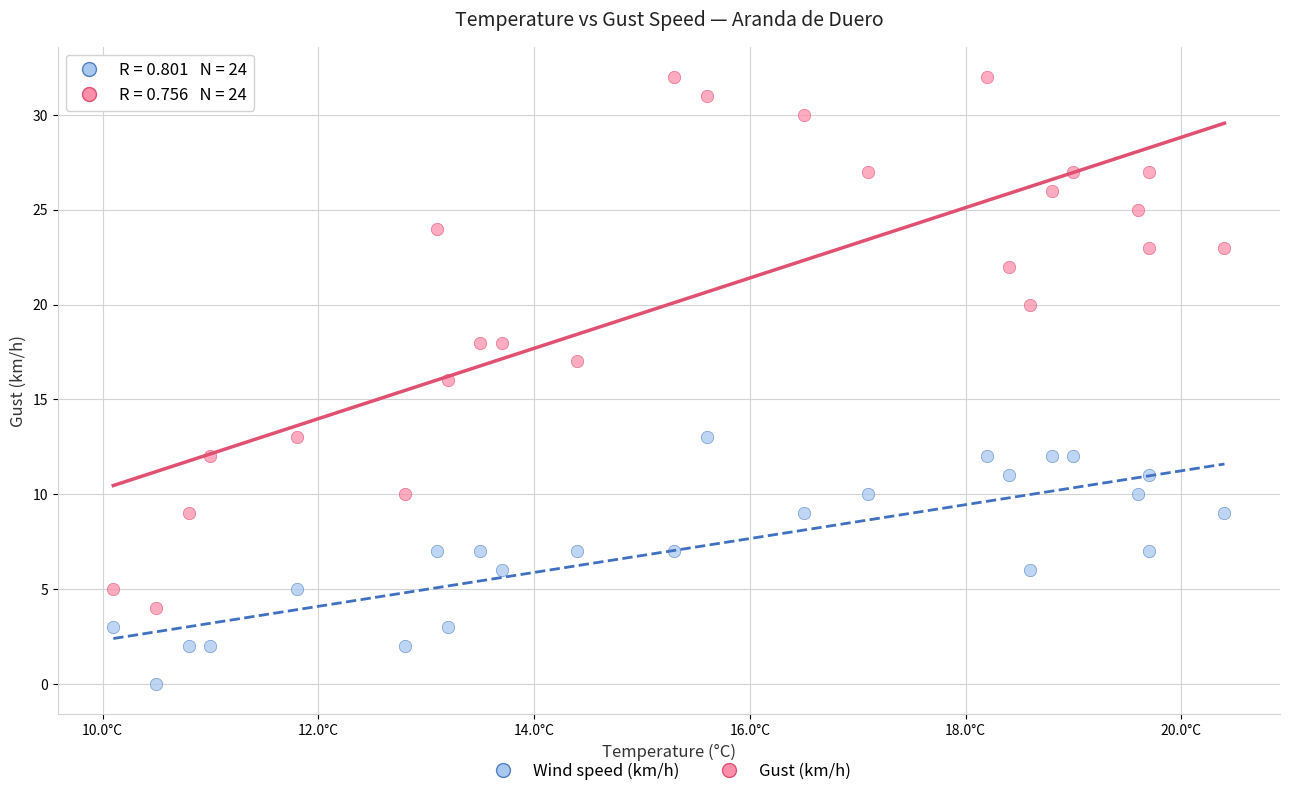

What are all the series names shown in the legend?

Wind speed (km/h), Gust (km/h)